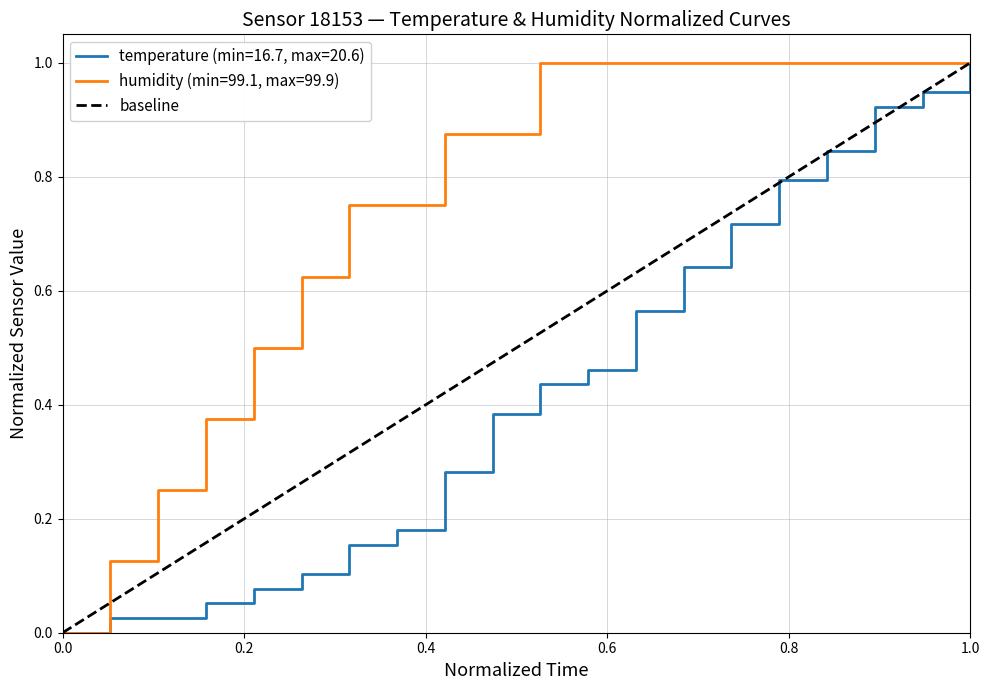

What is the value of the 2nd point from the left?

1